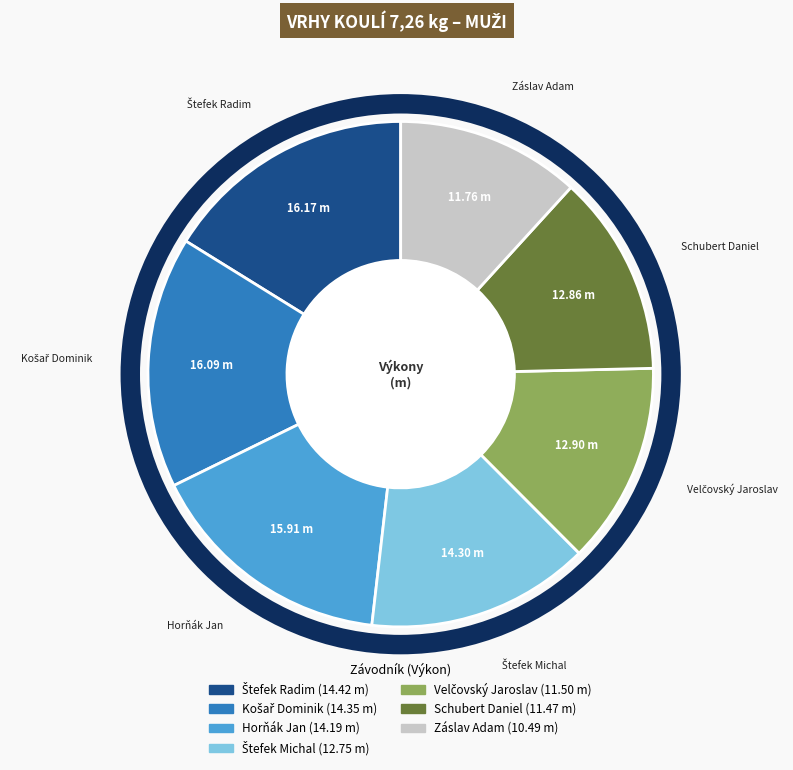

Does Horňák Jan account for over 50% of the chart?

No